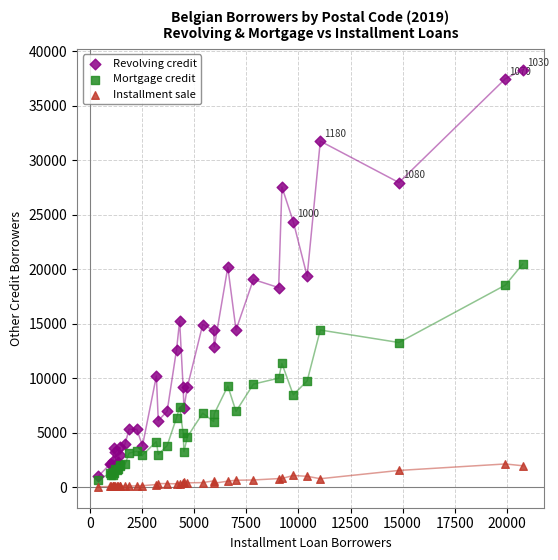

Which series reaches the maximum Y coordinate?

Revolving credit